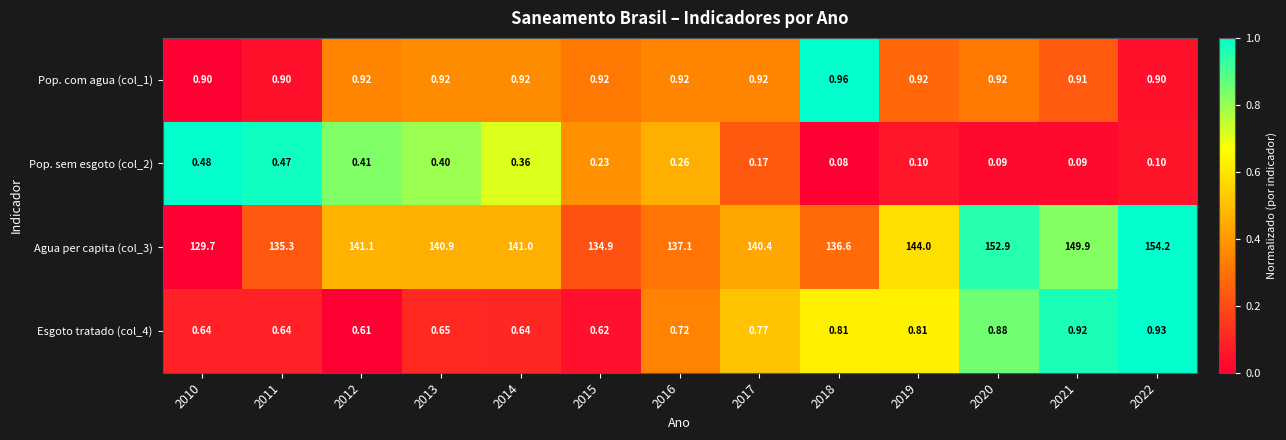

Is the value of Pop. sem esgoto (col_2) at 2015 greater than the value of Agua per capita (col_3) at 2019?

No